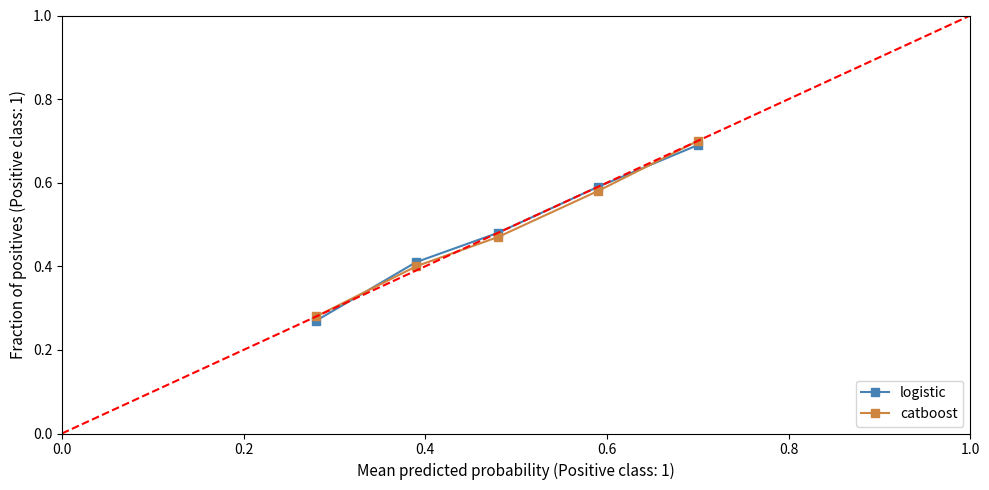

How many logistic values are between 0 and 1?

5